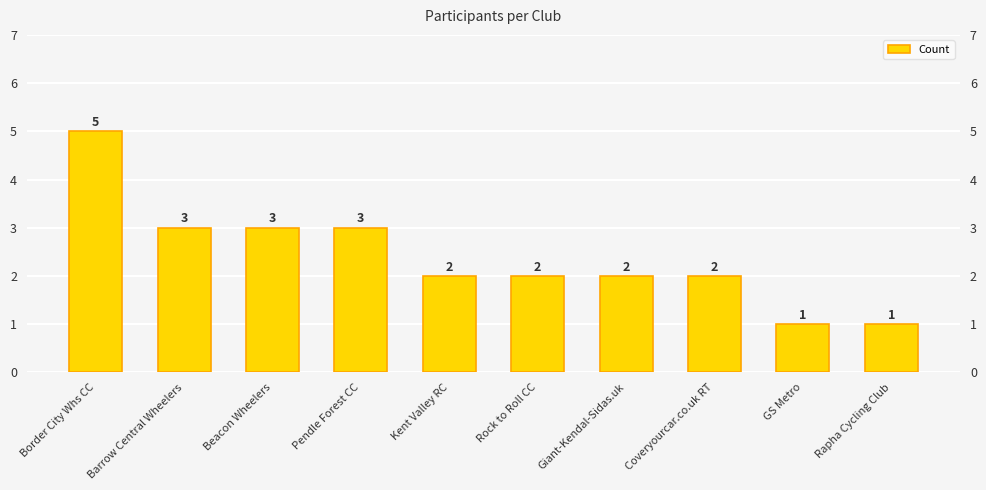

True or false: the data shows 3 at Barrow Central Wheelers.

True